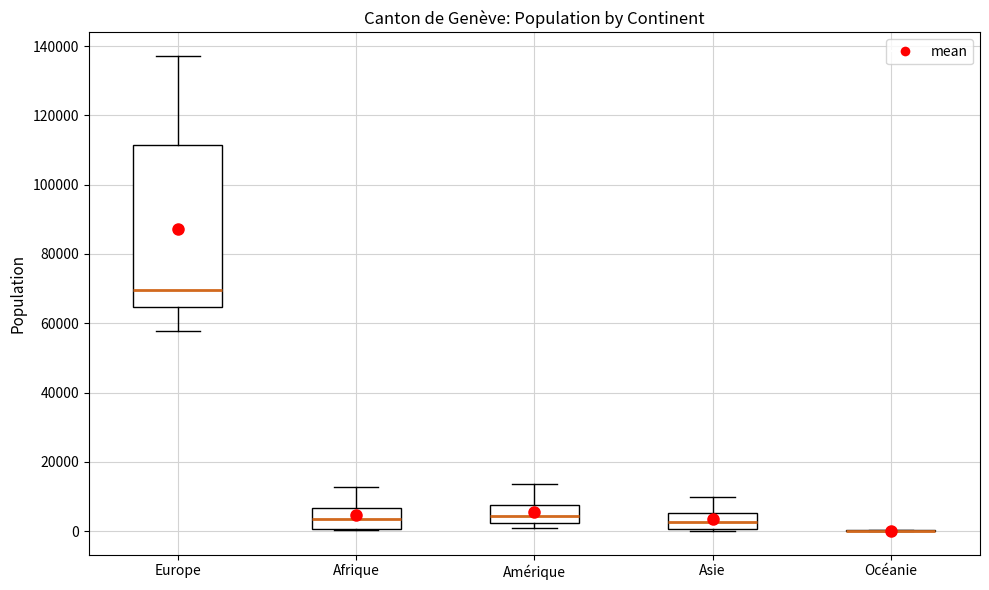

Reading left to right, transcribe this box plot: for each box, give where its median line is, the range the box spans, and where its two whiskers end, as read against the y-axis. The values are not printed on the chart, so give them approximately, as read against the axis.

Europe: median 70000, box 64000 to 112000, whiskers 58000 to 138000
Afrique: median 4000, box 0 to 6000, whiskers 0 to 12000
Amérique: median 4000, box 2000 to 8000, whiskers 0 to 14000
Asie: median 2000, box 0 to 6000, whiskers 0 to 10000
Océanie: box collapsed to a line at 0, whiskers 0 to 0